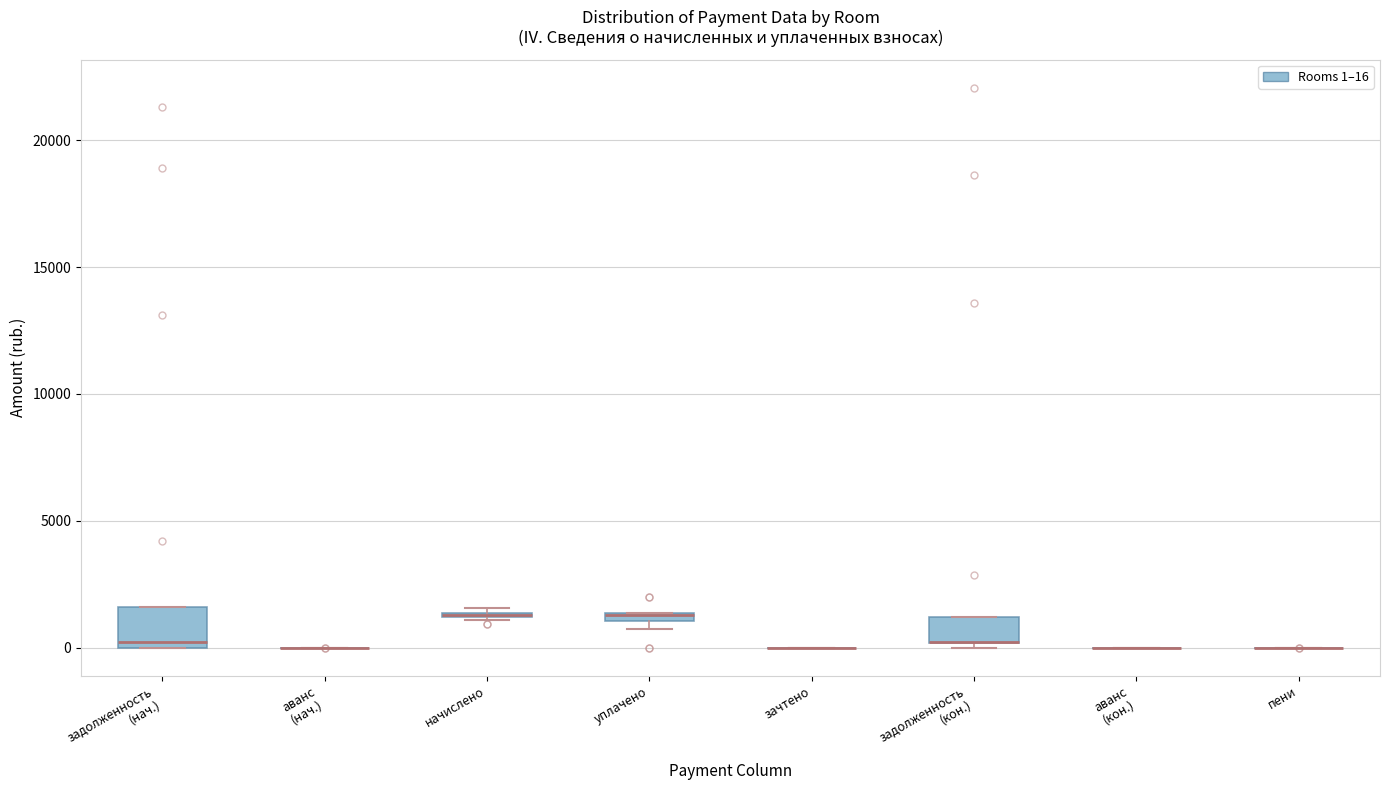

Which box is the tallest, from its lower edge to its upper edge?

задолженность (нач.)